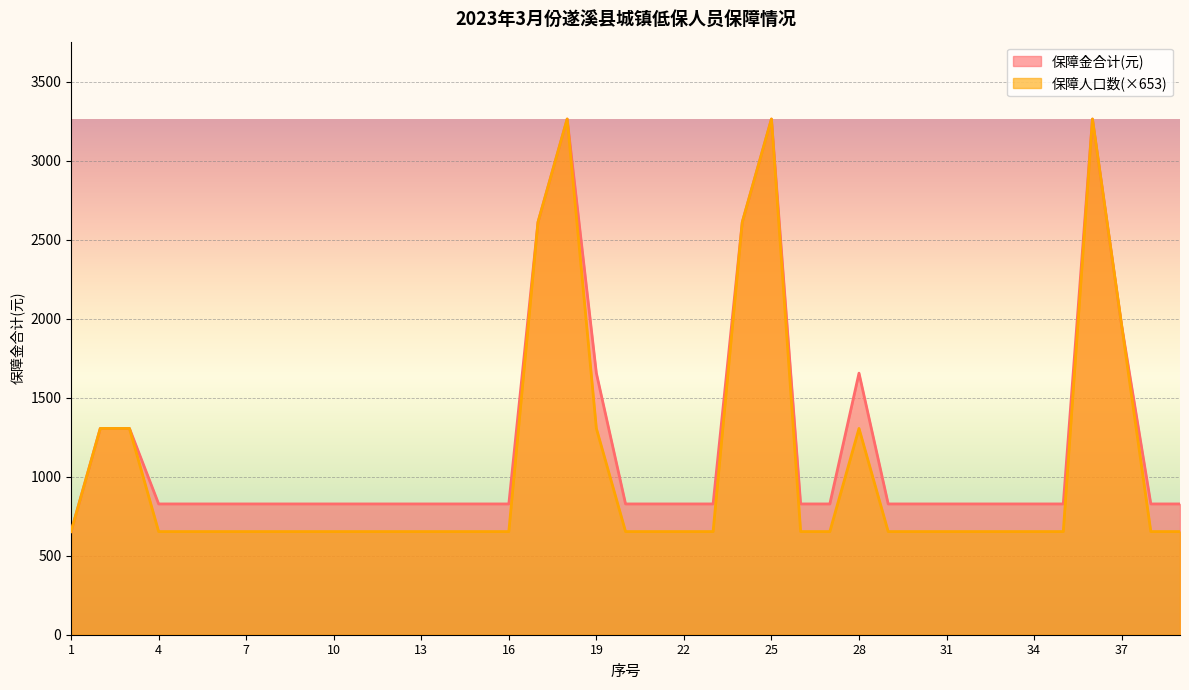

What is the value of the 保障金合计(元) point at the 3rd from the left?

1306